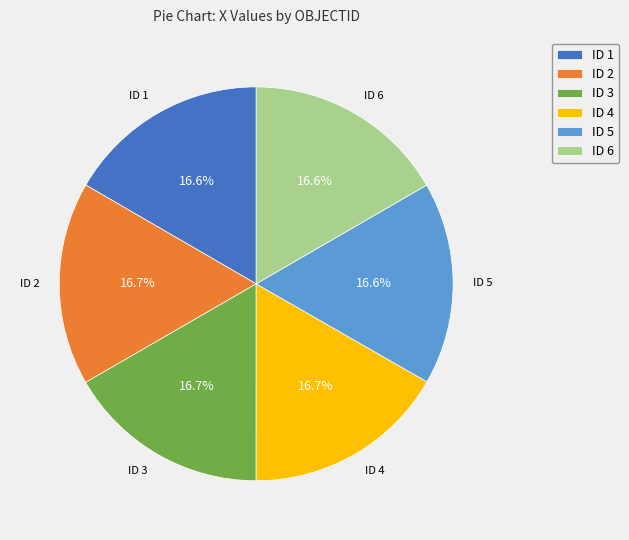

Is there a majority slice in this chart?

No